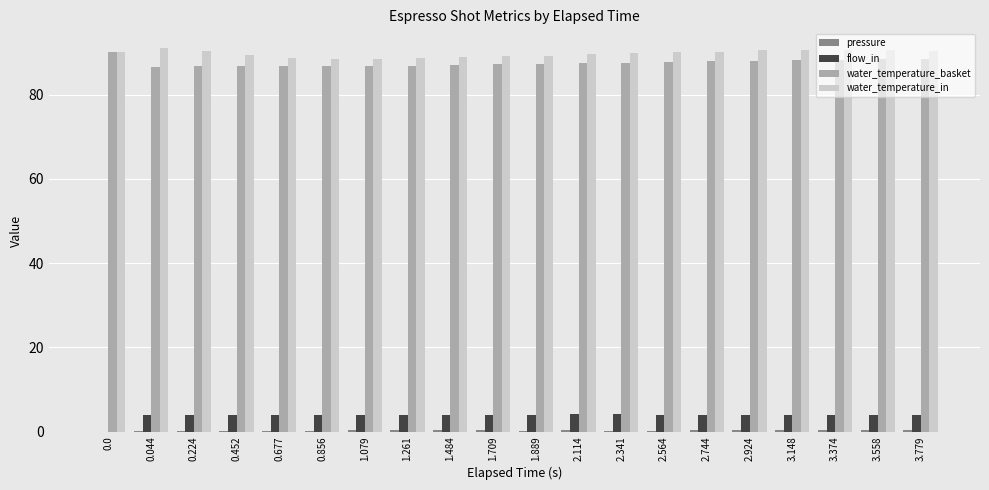

The water_temperature_in series shows 90.5 at 3.148. True or false?

True